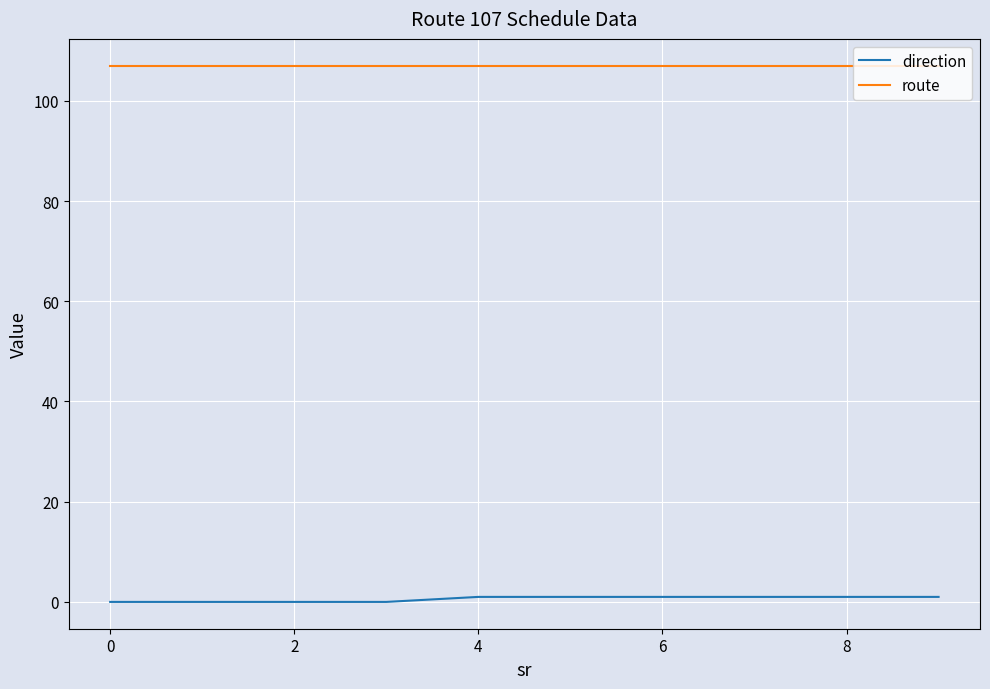

What is the highest value of the route series?

107